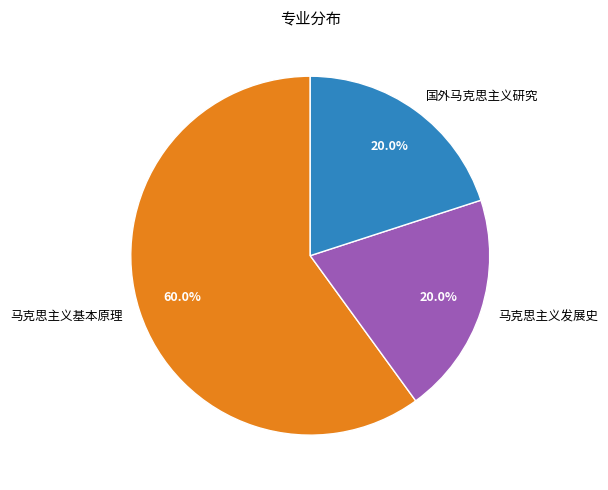

How many slices are in this pie chart?

3